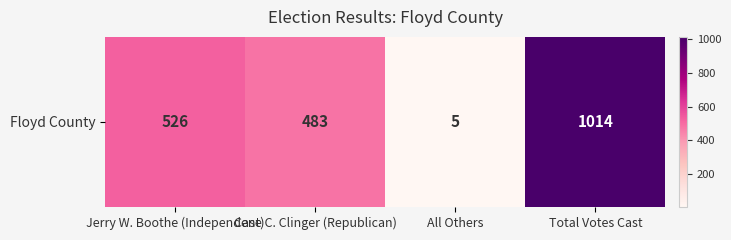

Approximately how many times larger is the value at Total Votes Cast compared to Jerry W. Boothe (Independent)?

1.9